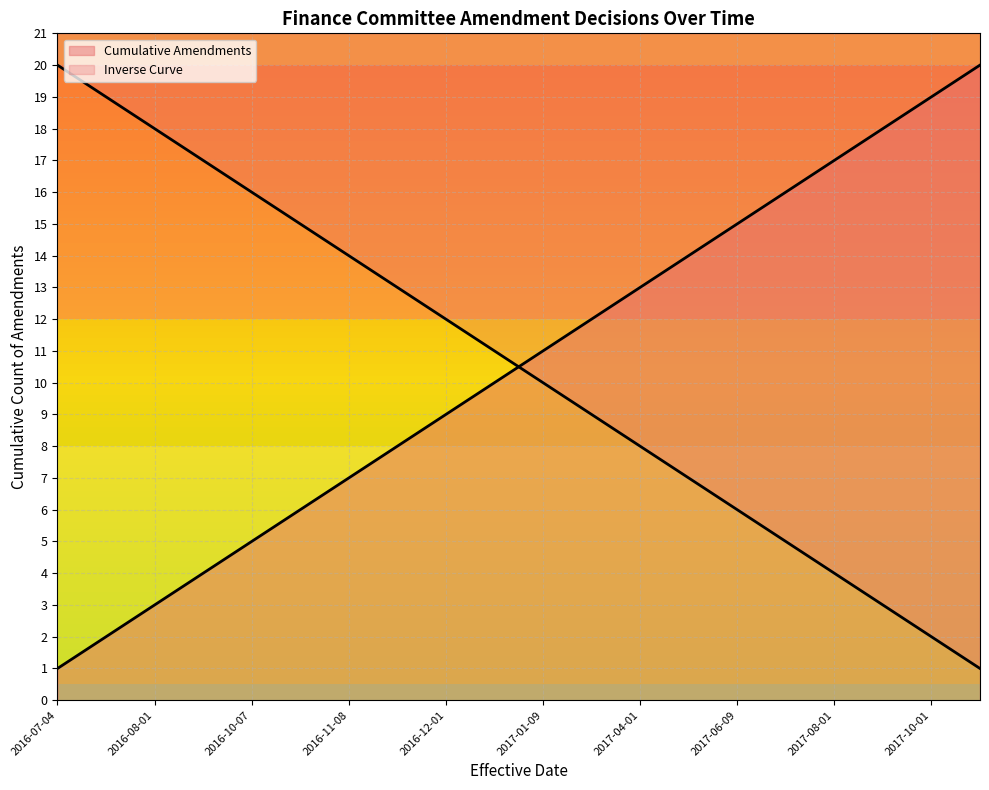

Where is the data nearest to the value 10?

2017-01-01